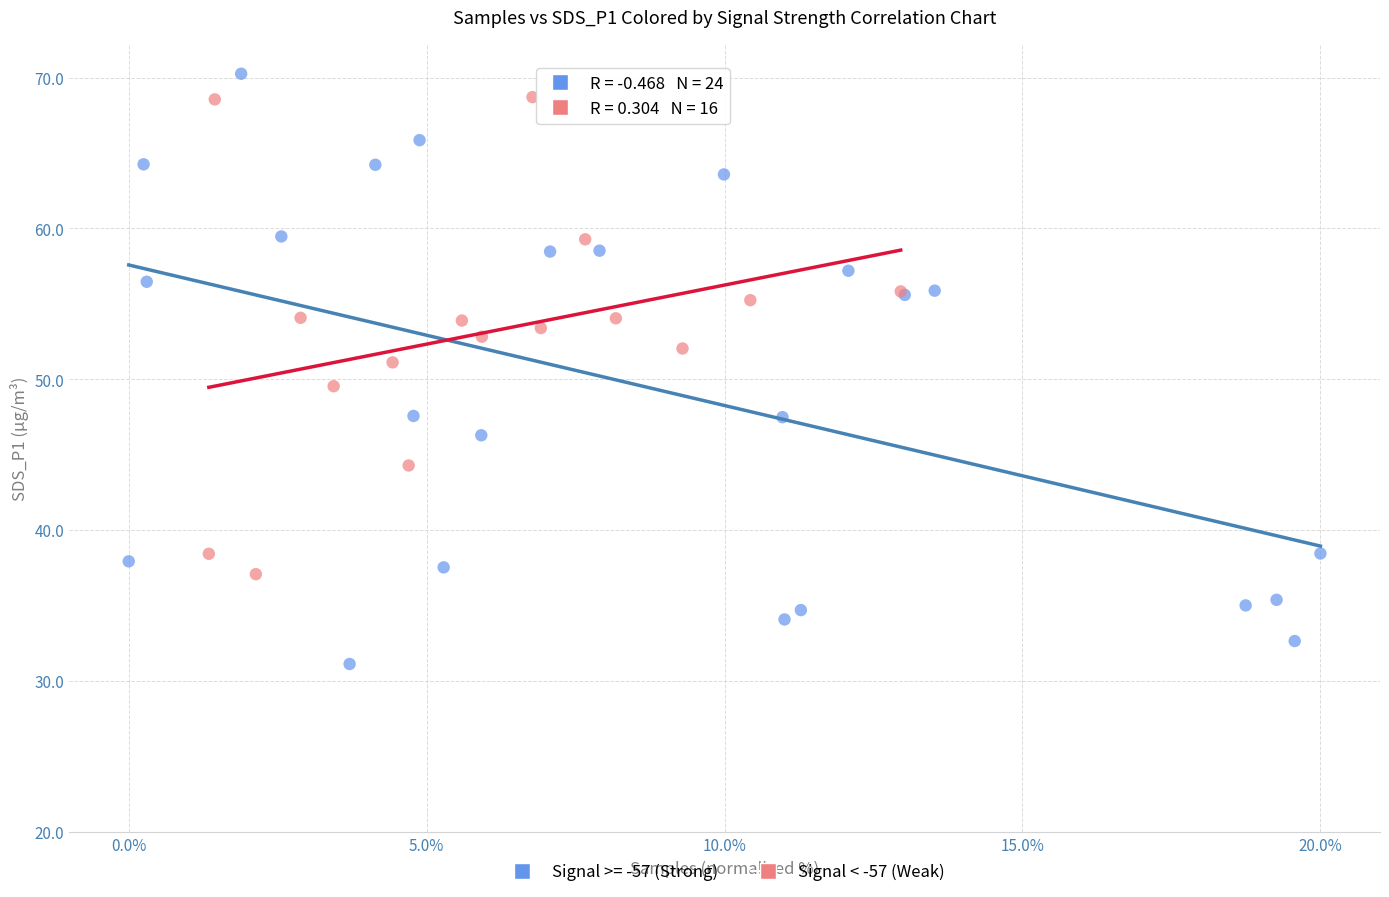

Which series has the widest spread of Y values?

Signal >= -57 (Strong)